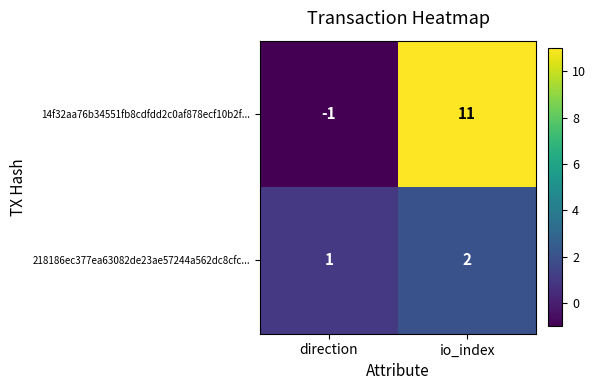

At which label does 218186ec377ea63082de23ae57244a562dc8cfc... reach its minimum?

direction